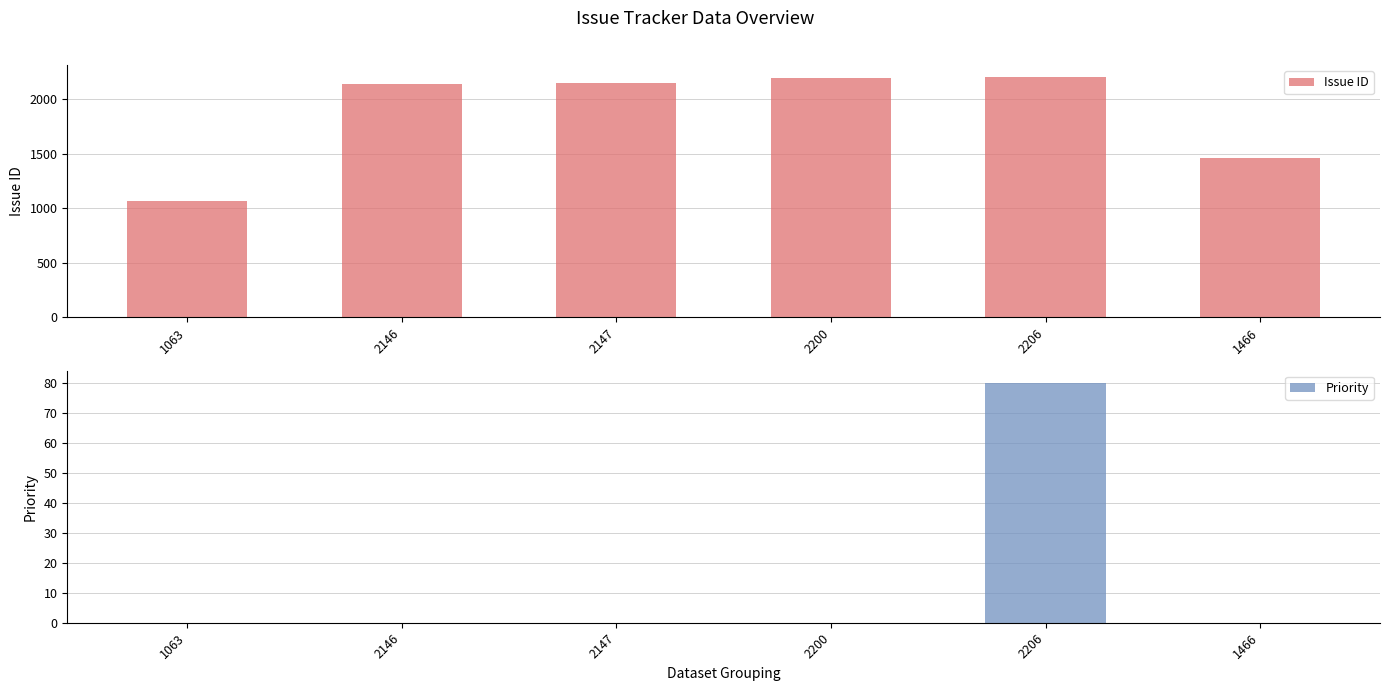

Are the bars grouped side by side (vs. stacked)?

Yes